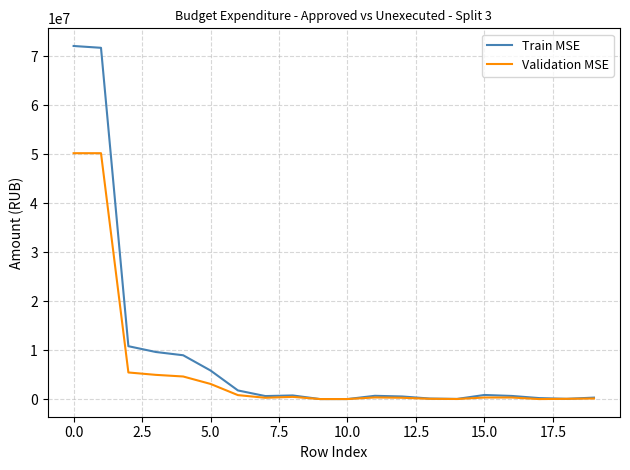

What is the highest value of the Train MSE series?

72058340.4